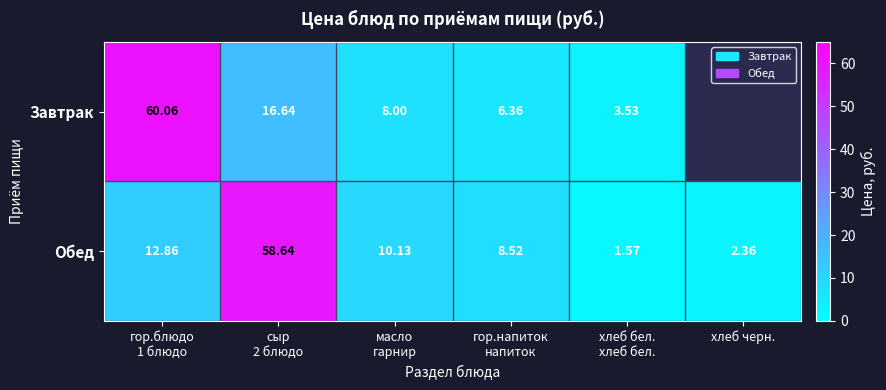

What is the sum of the Обед values at хлеб бел. хлеб бел. and гор.блюдо 1 блюдо?

14.4